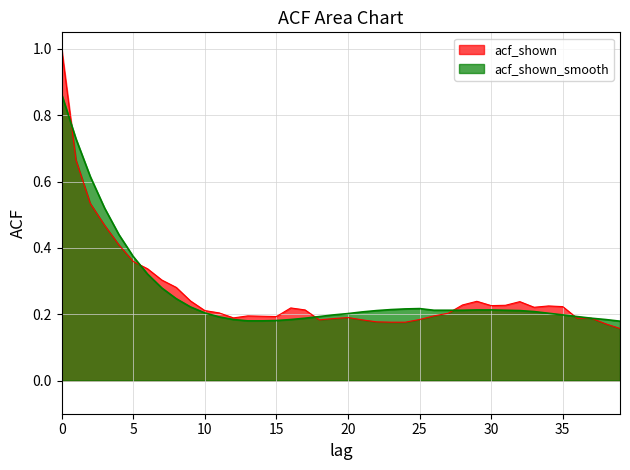

What is the total value across all series at 32?

0.4